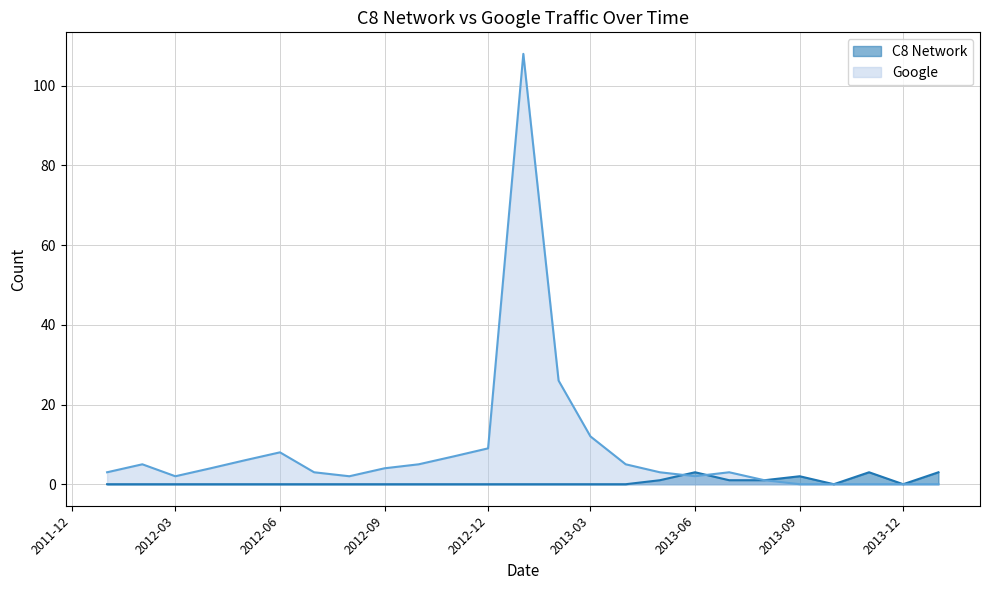

Is the value of C8 Network at 2012-04 greater than the value of Google at 2012-07?

No